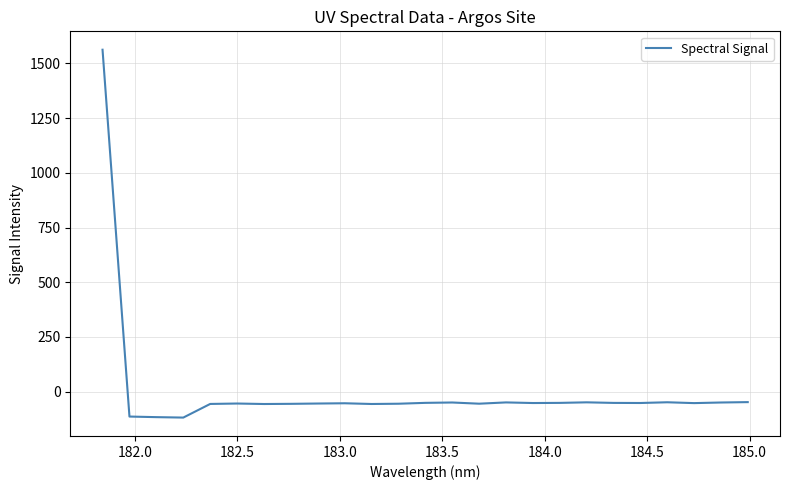

What is the difference between the maximum and minimum values?

1681.0